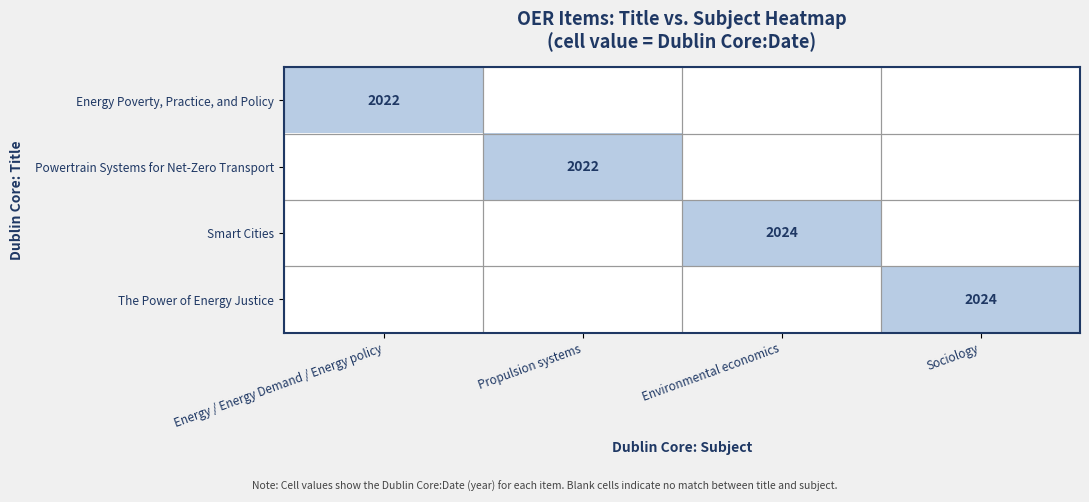

Is it true that The Power of Energy Justice equals 2024 at Sociology?

True